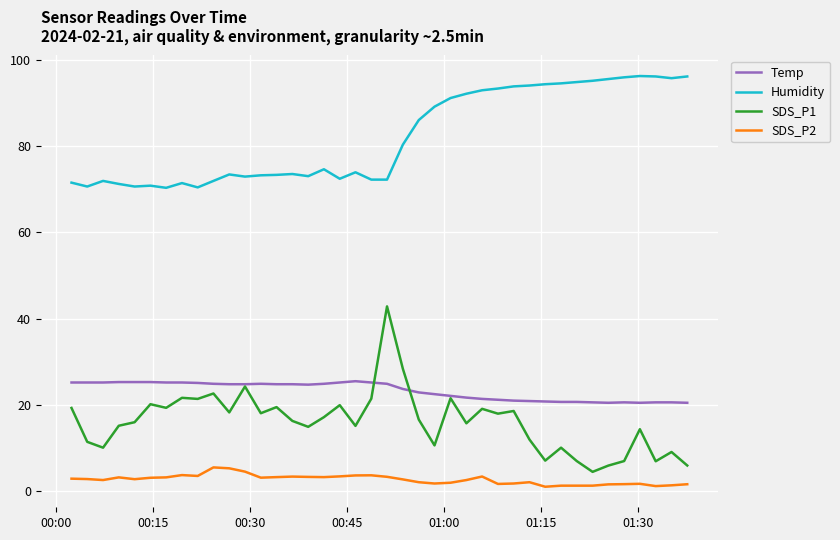

What is the average value of the SDS_P2 series?

2.7